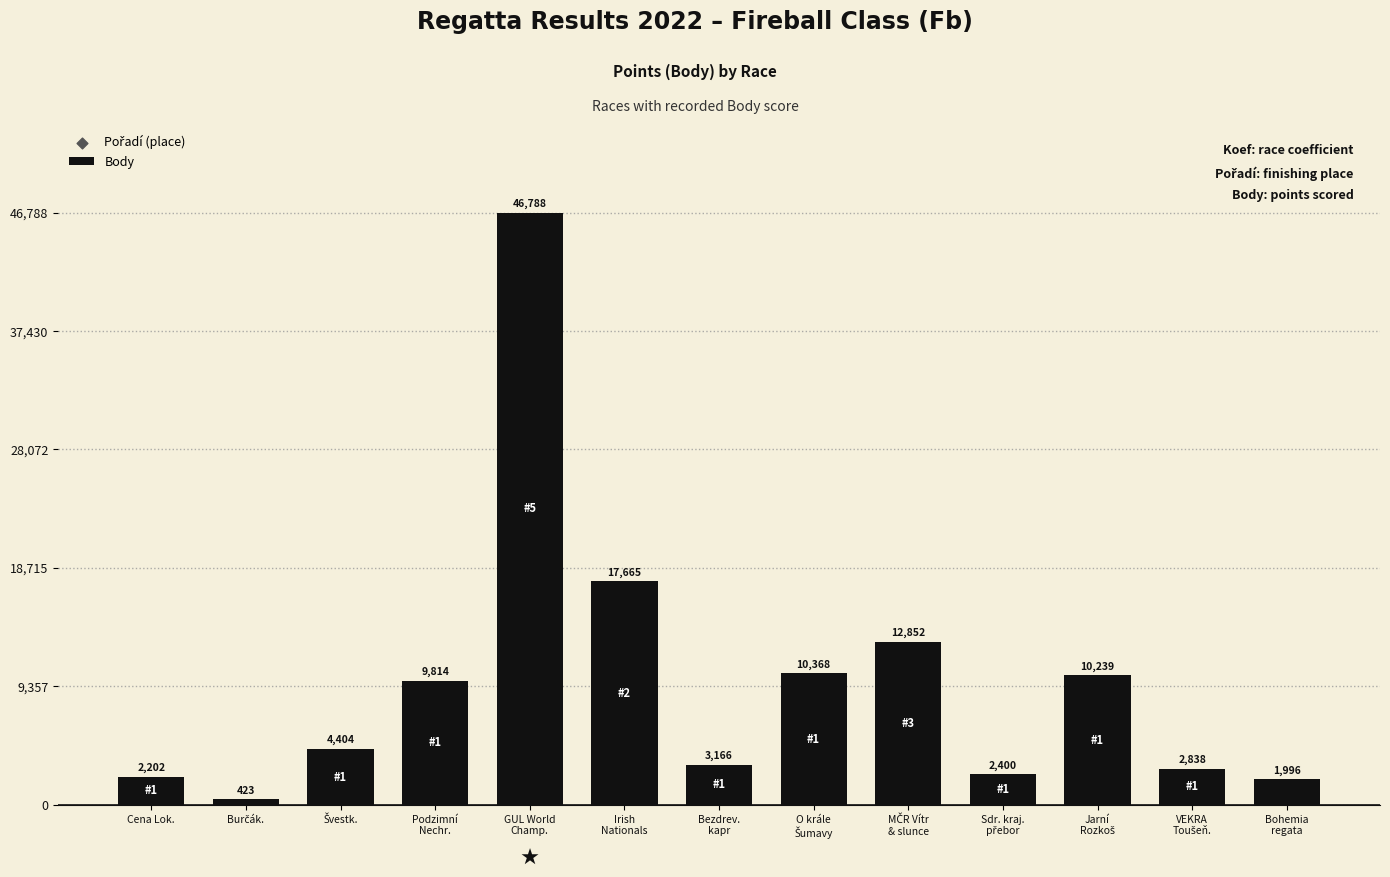

What is the change in value from Podzimní
Nechr. to Irish
Nationals?

+7851